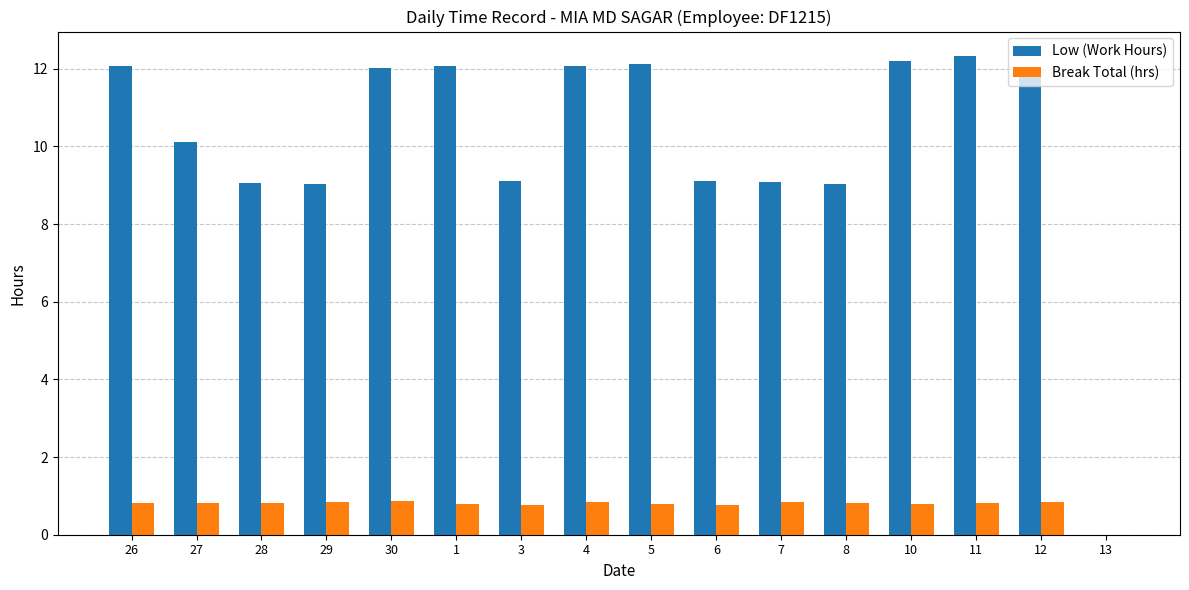

Is it true that Low (Work Hours) equals 9.1 at 3?

True